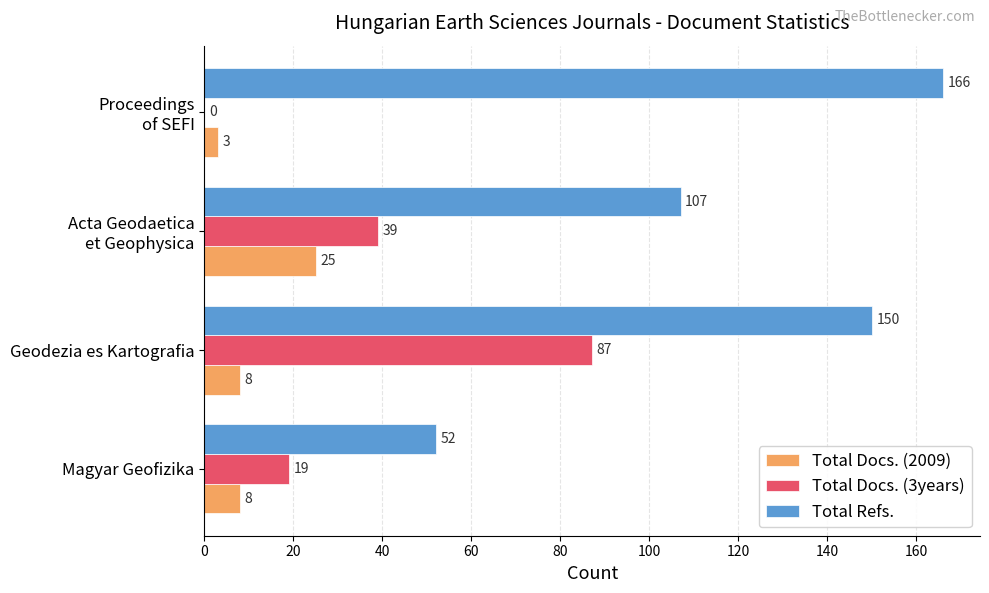

At which category is the sum across all series the highest?

Geodezia es Kartografia